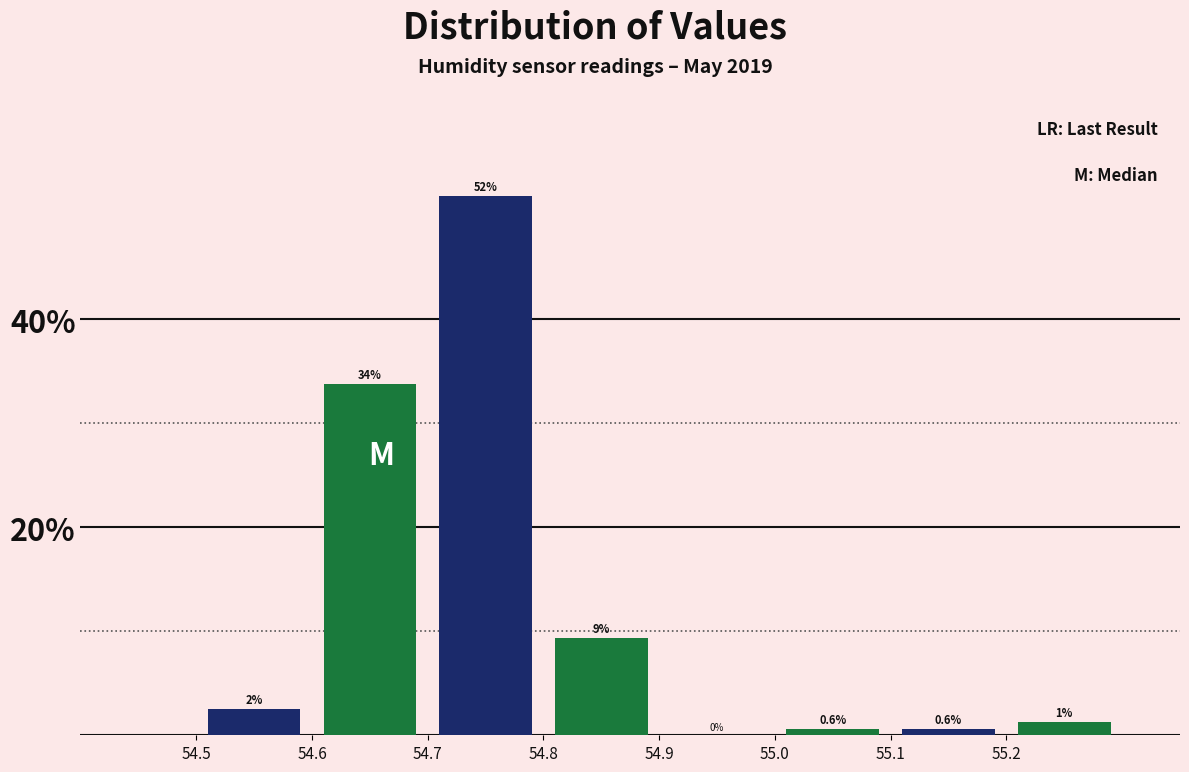

At which category is the sum across all series the highest?

54.8